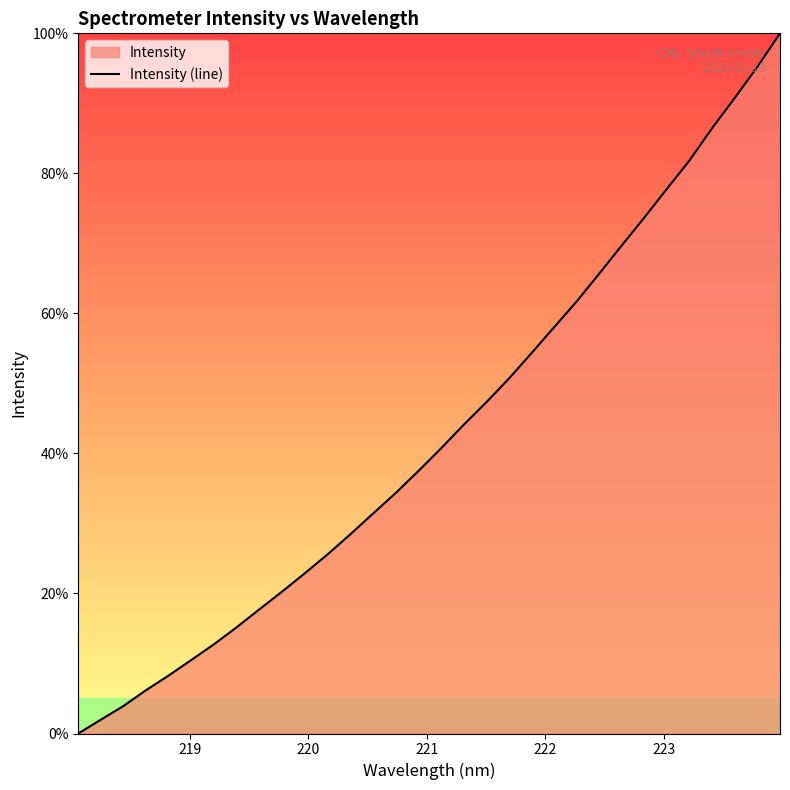

What is the greatest value displayed?

100.0